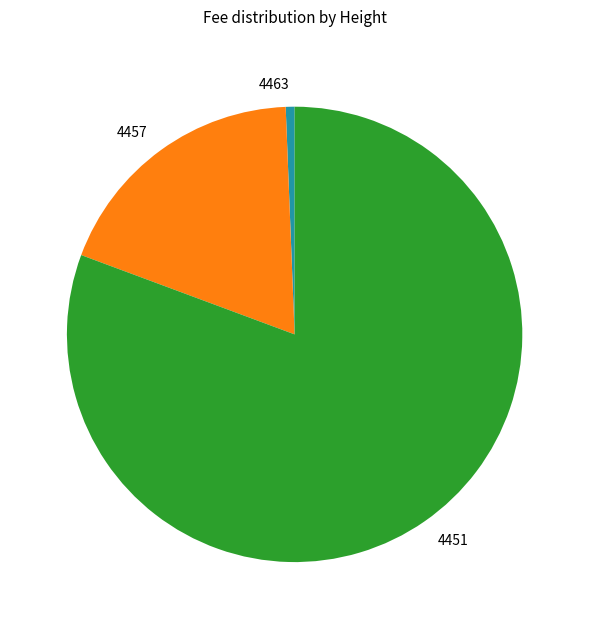

How many segments does this pie chart have?

3